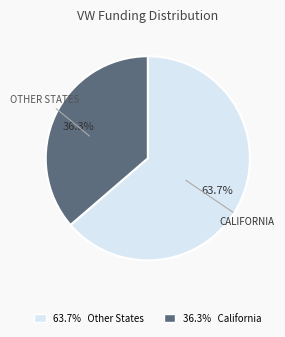

Is 63.7% Other States the majority of the pie?

Yes